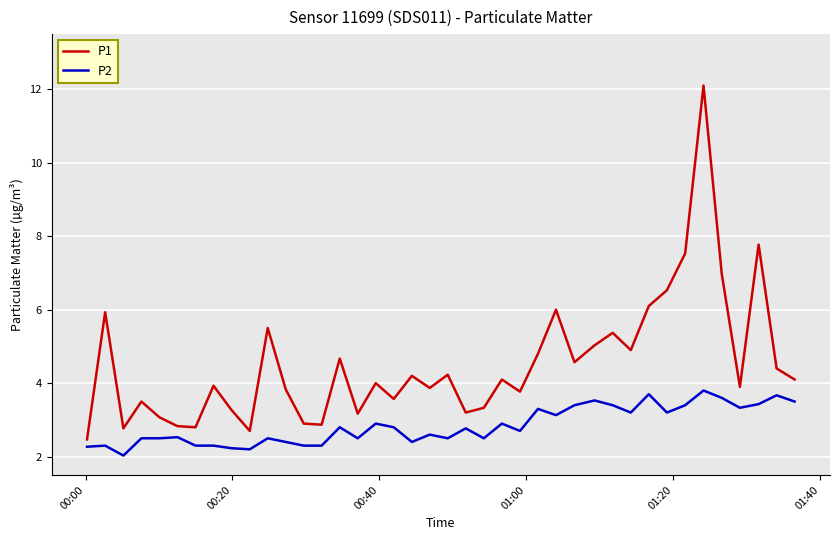

Which series has the widest spread of values?

P1